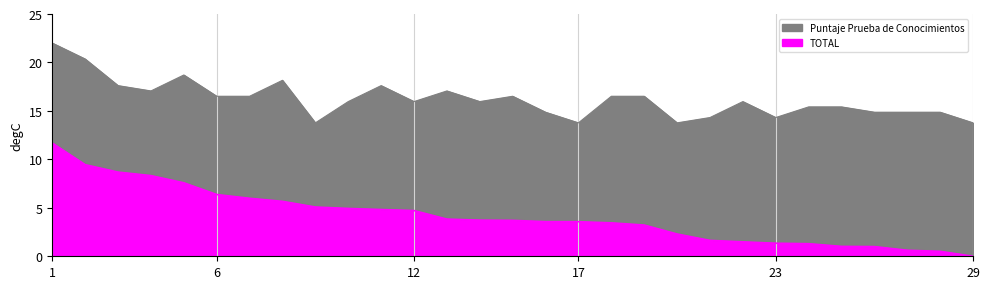

Where does the TOTAL series first go above 3?

1